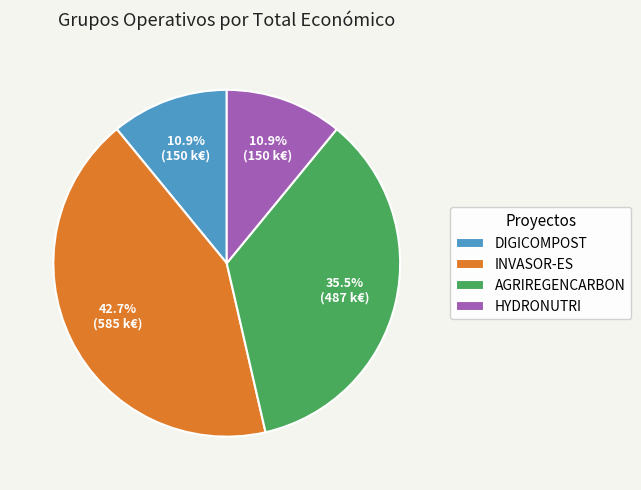

Is there a majority slice in this chart?

No